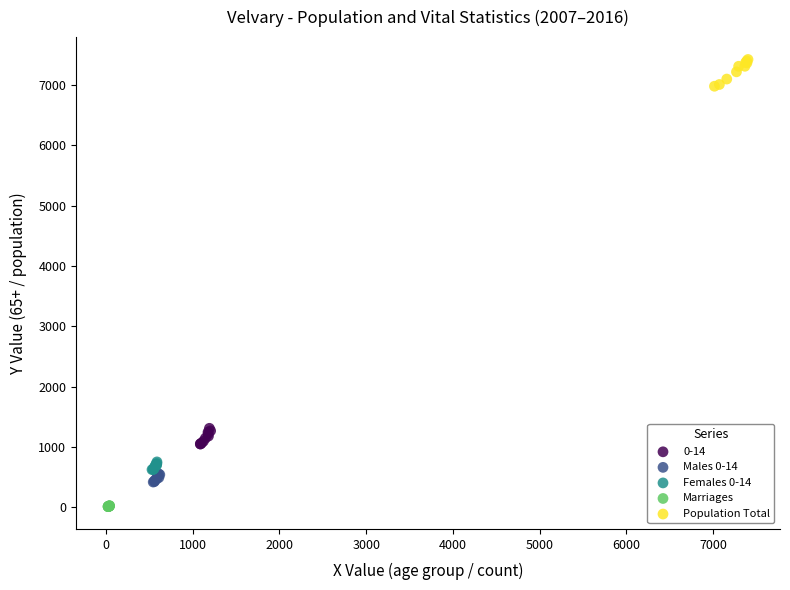

Which series reaches the minimum Y coordinate?

Marriages